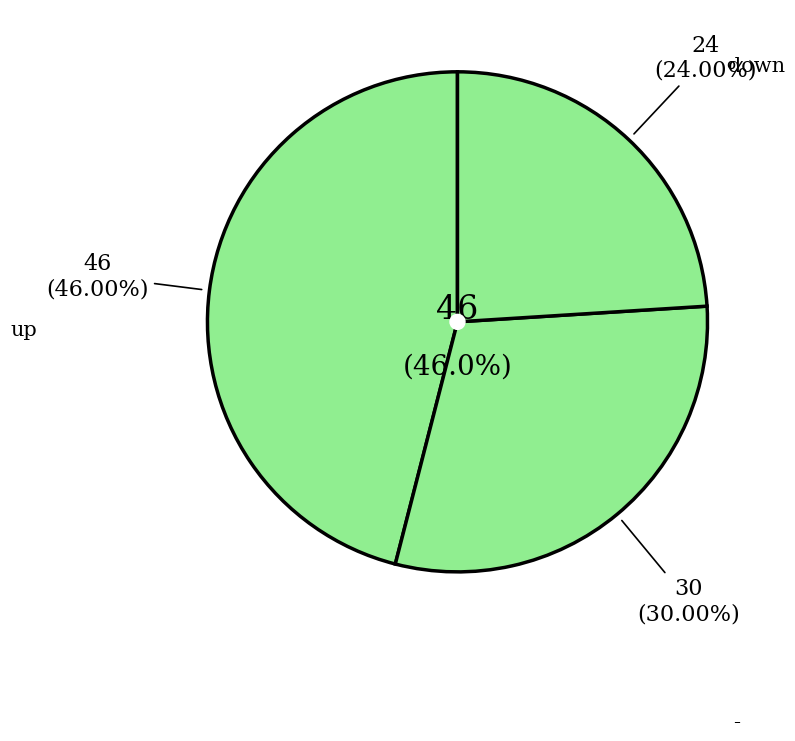

To the nearest percent, what is the difference between the - and up slice percentages?

16%